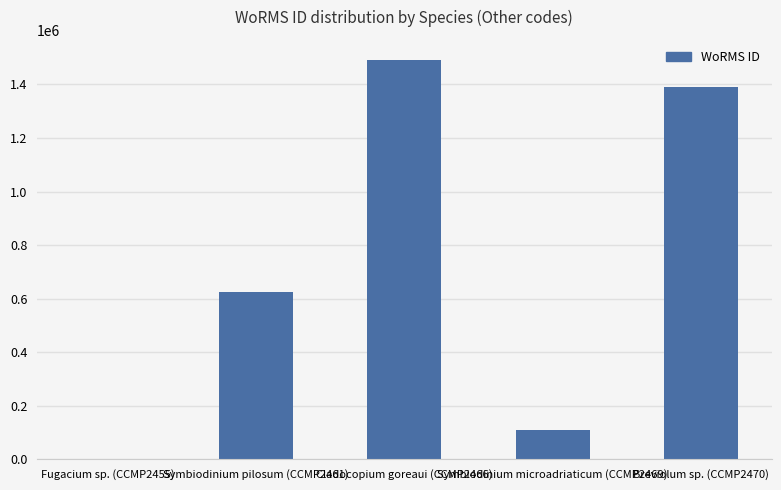

What is the maximum value shown in the chart?

1491877